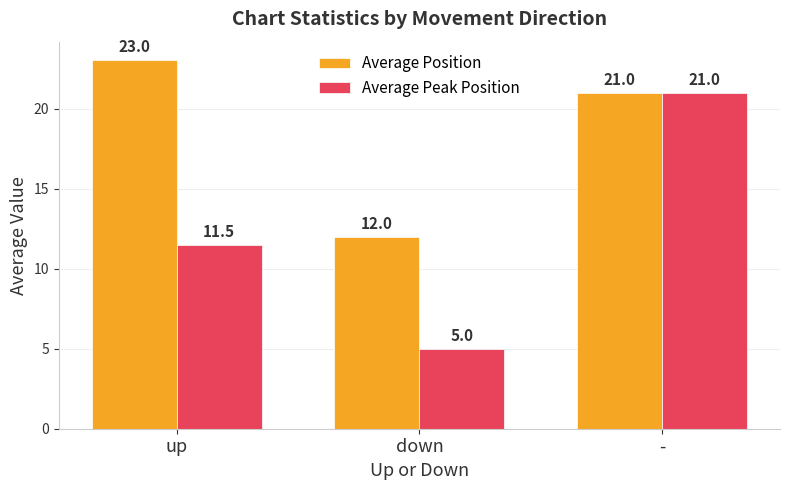

What is the label of the 1st bar from the right?

-